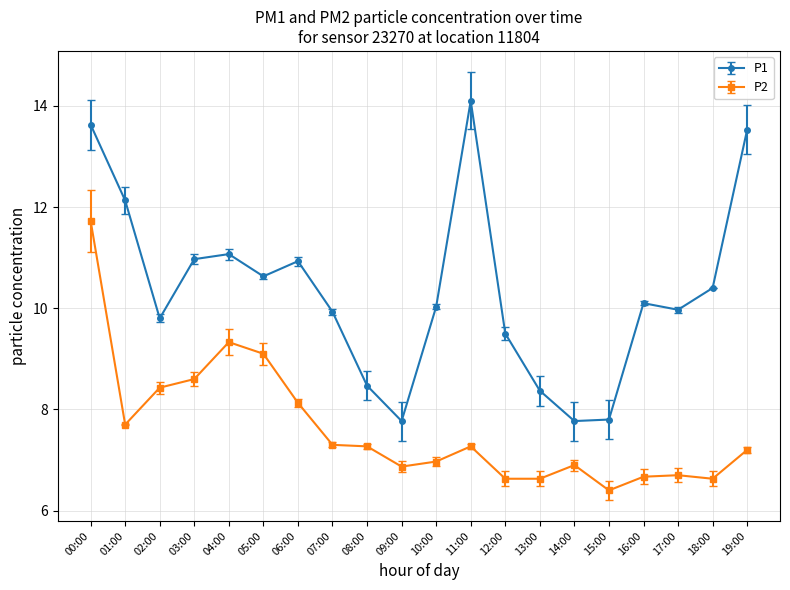

What is the difference between the maximum and minimum values in the P1 series?

6.3